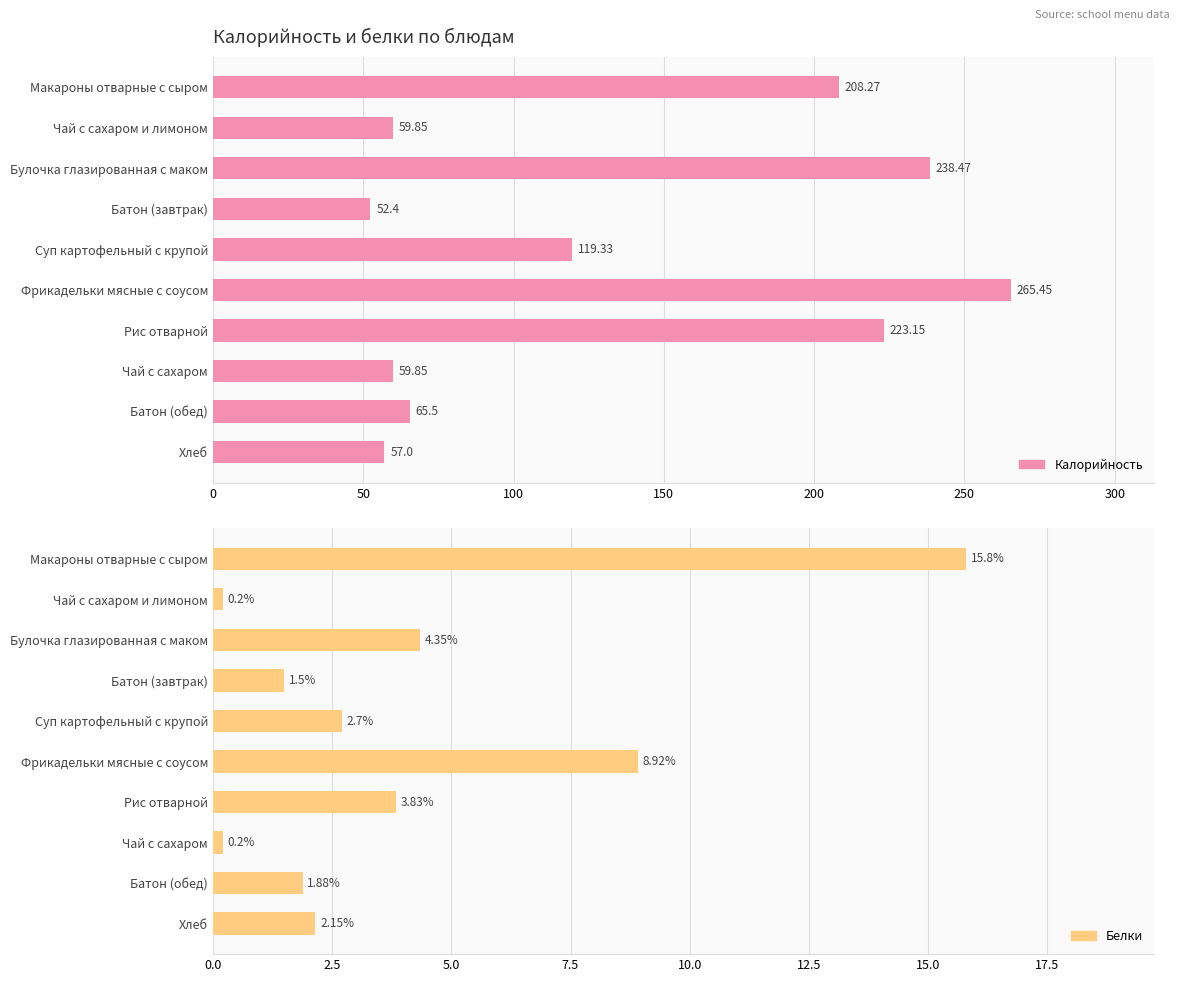

Is it true that Калорийность equals 63.7 at Макароны отварные с сыром?

False